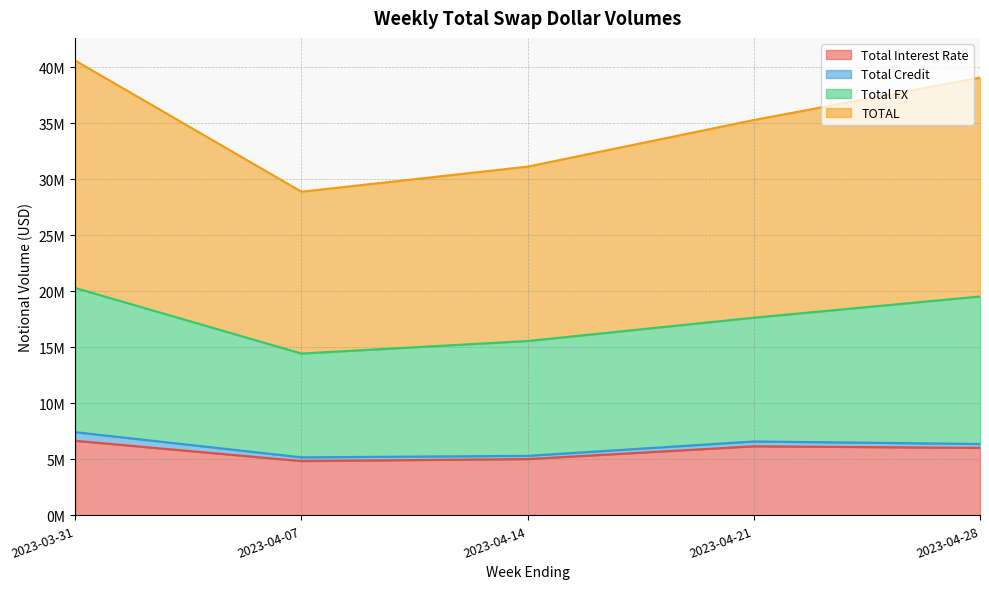

What is the value of the Total Interest Rate point at the 4th from the left?

6168654